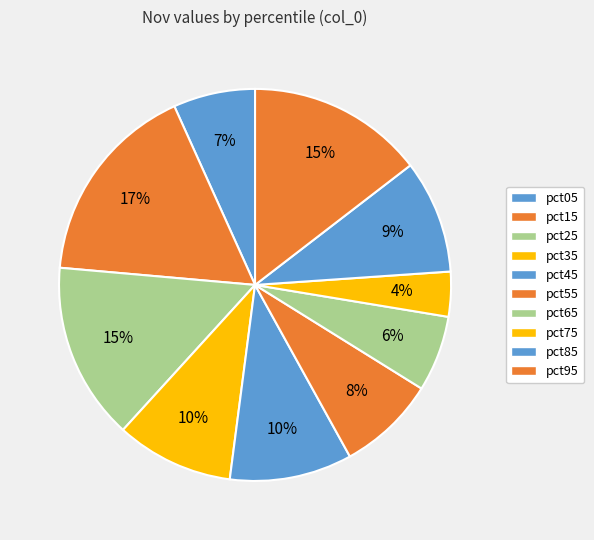

True or false: pct95 accounts for 15% of the total.

True